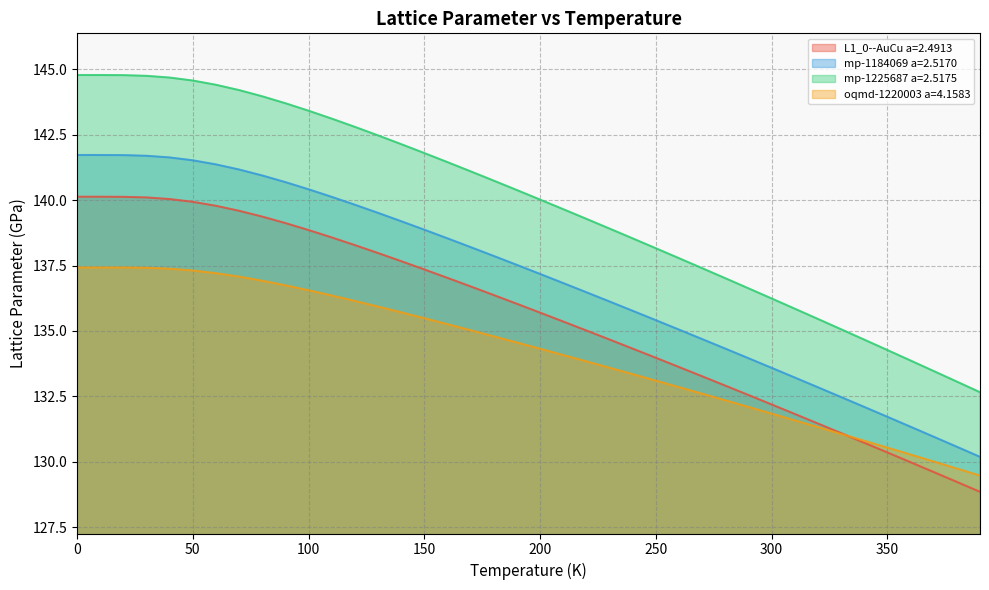

True or false: mp-1225687 a=2.5175 and mp-1184069 a=2.5170 intersect in this chart.

False